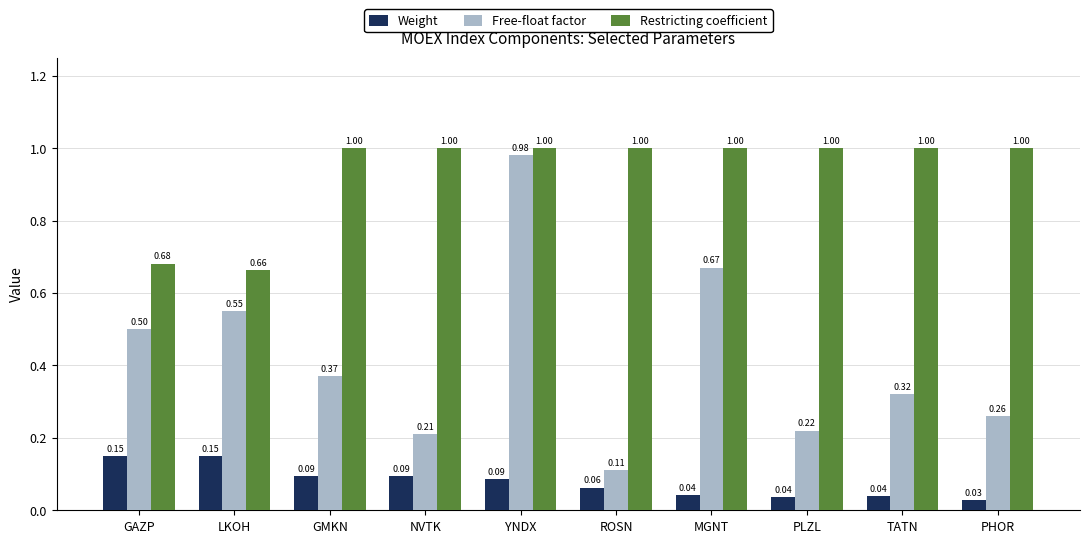

Which category has the lowest value across all series?

PHOR